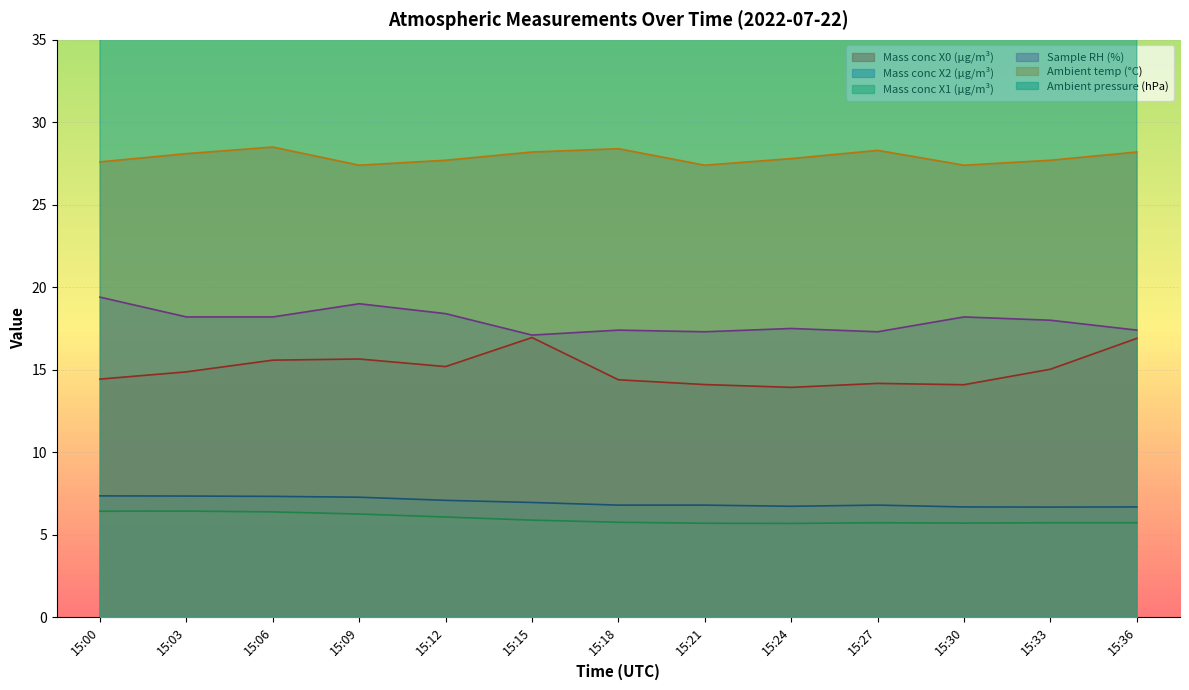

True or false: Ambient temp (°C) and Mass conc X1 (μg/m³) intersect in this chart.

False